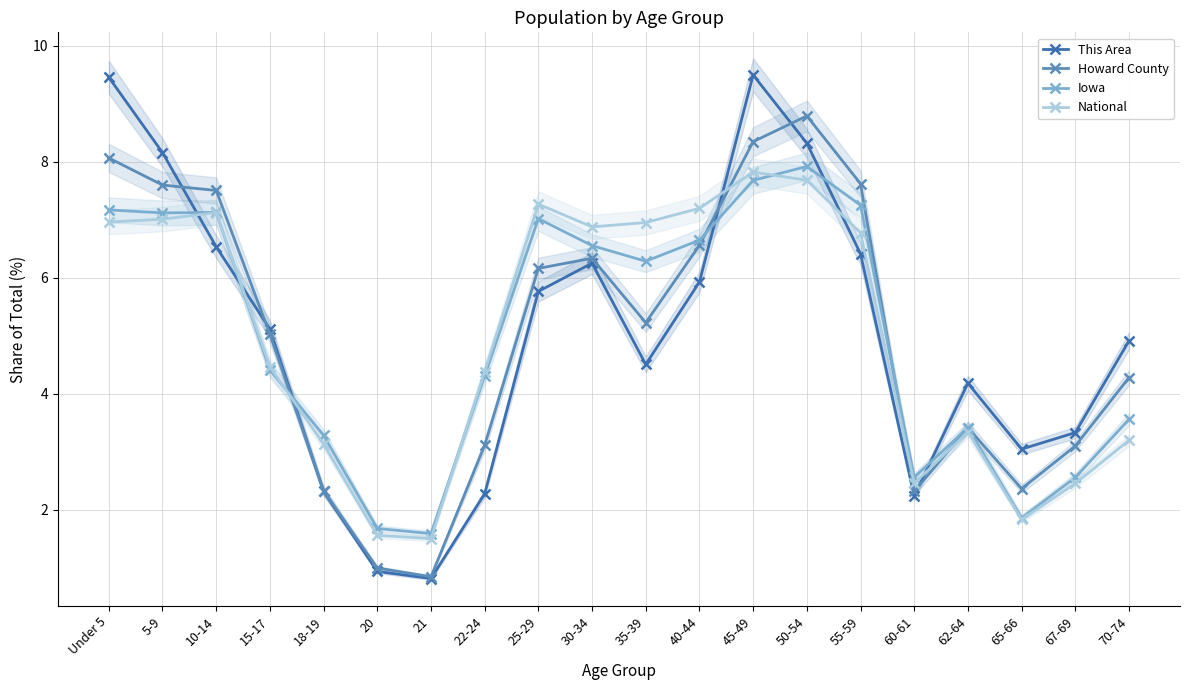

How many categories are shown in the chart?

20